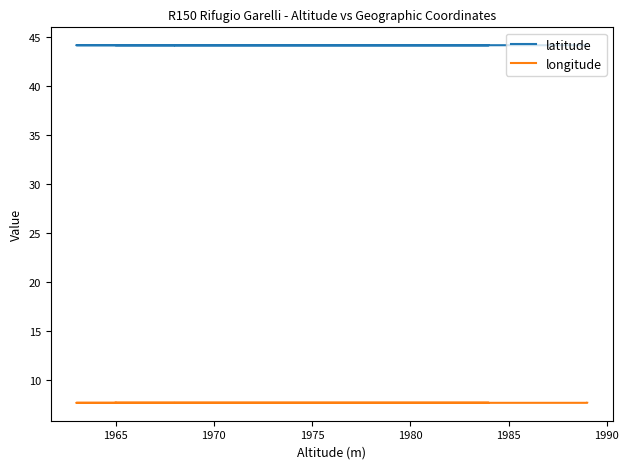

True or false: longitude and latitude intersect in this chart.

False